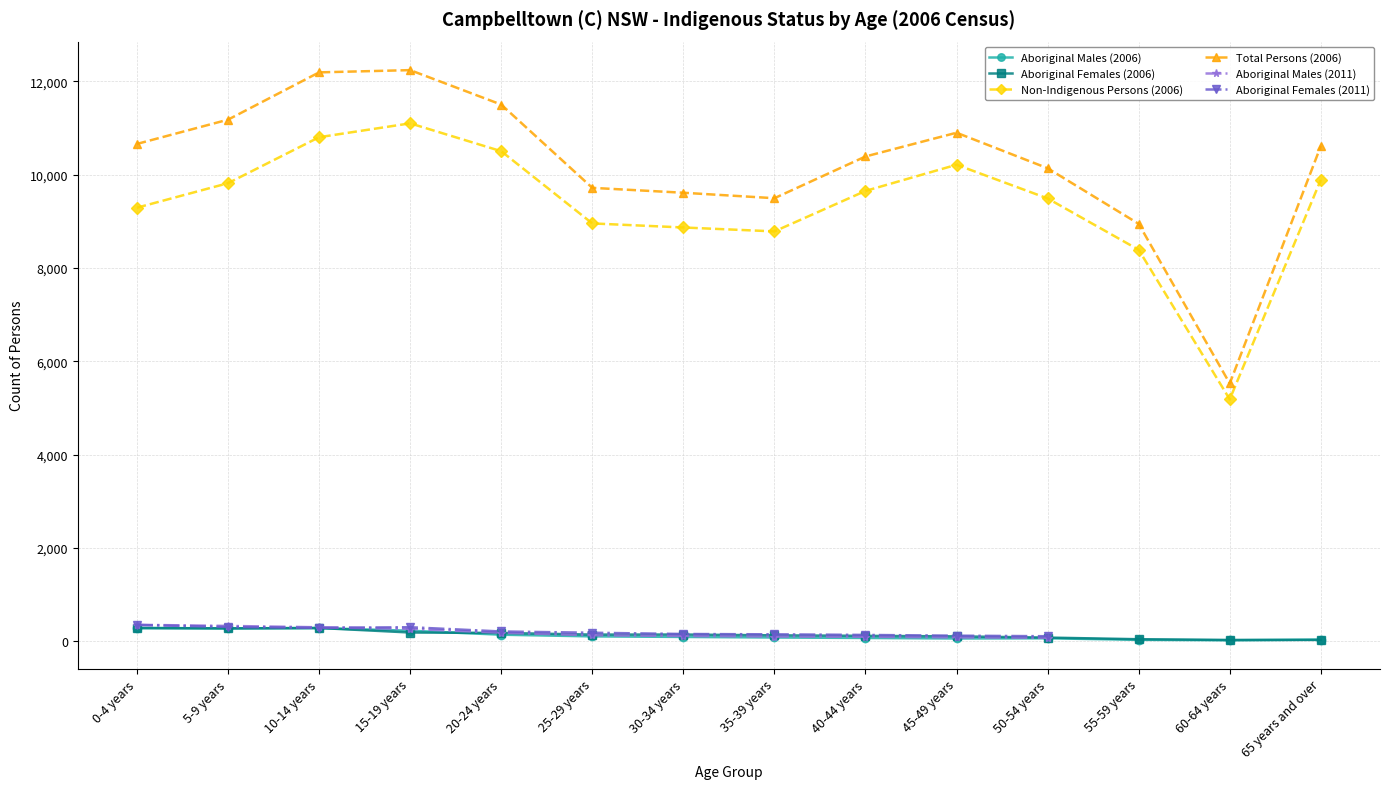

How many lines are shown in the chart?

6